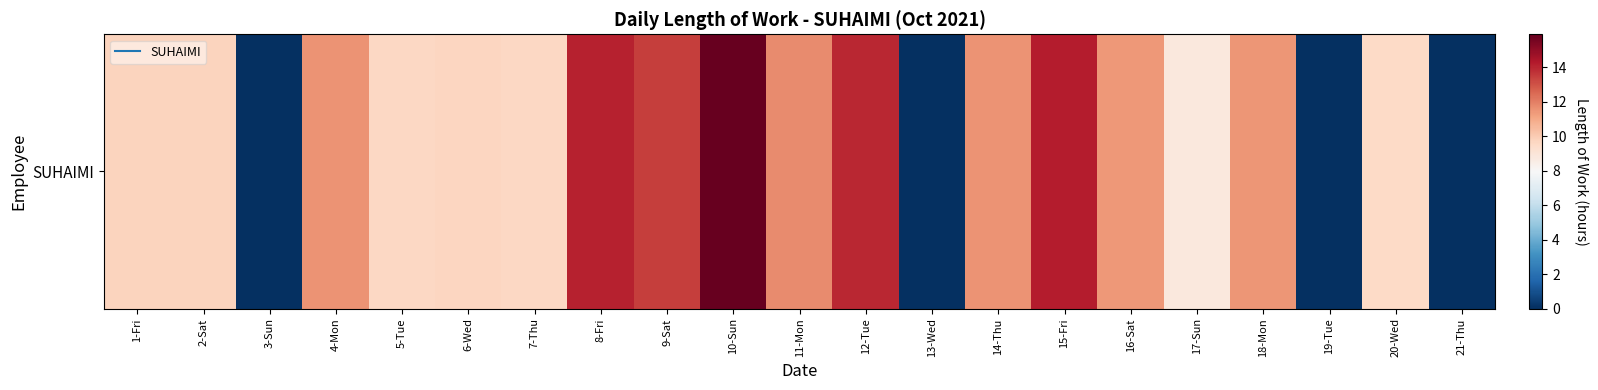

What is the ratio of the value at 9-Sat to the value at 2-Sat?

1.4